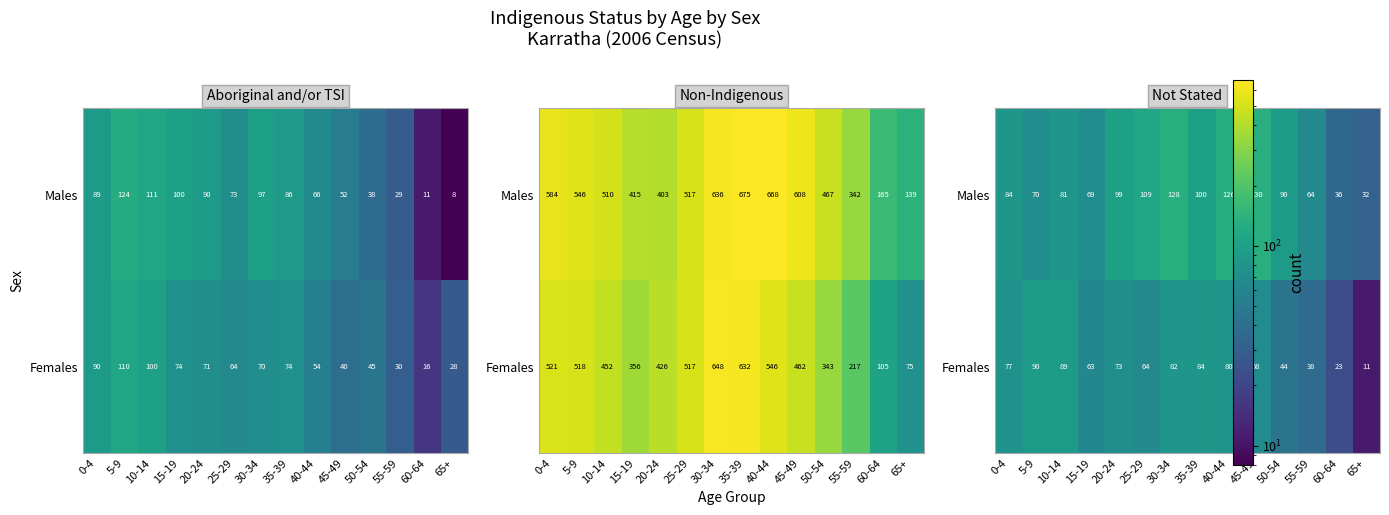

Count the number of data series in this chart.

2